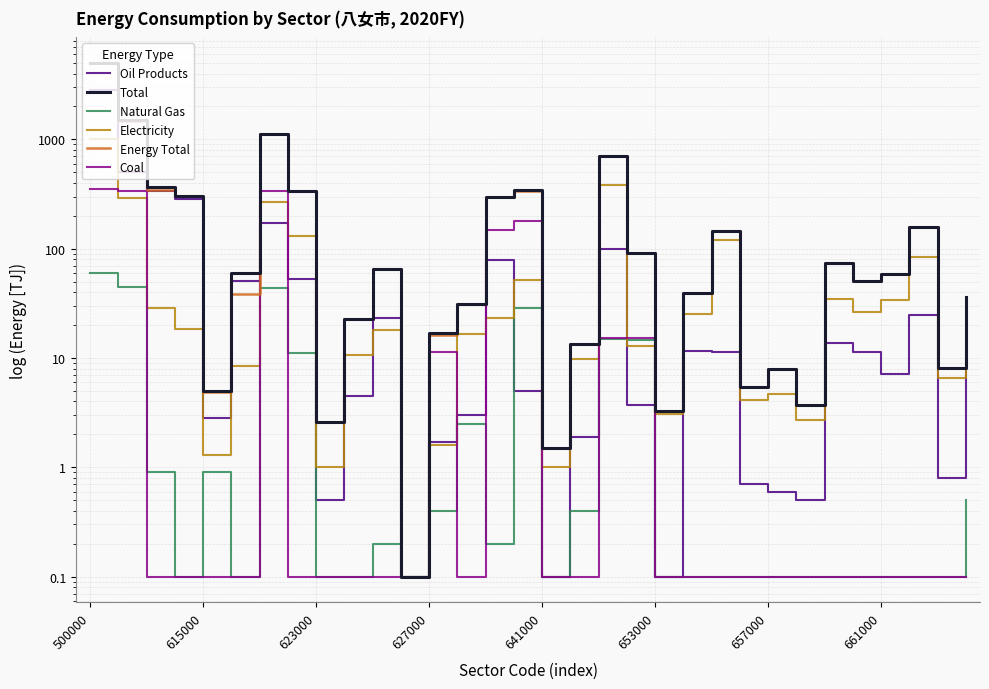

Rank the series at 661000 from lowest to highest value.

Coal, Natural Gas, Oil Products, Electricity, Total, Energy Total